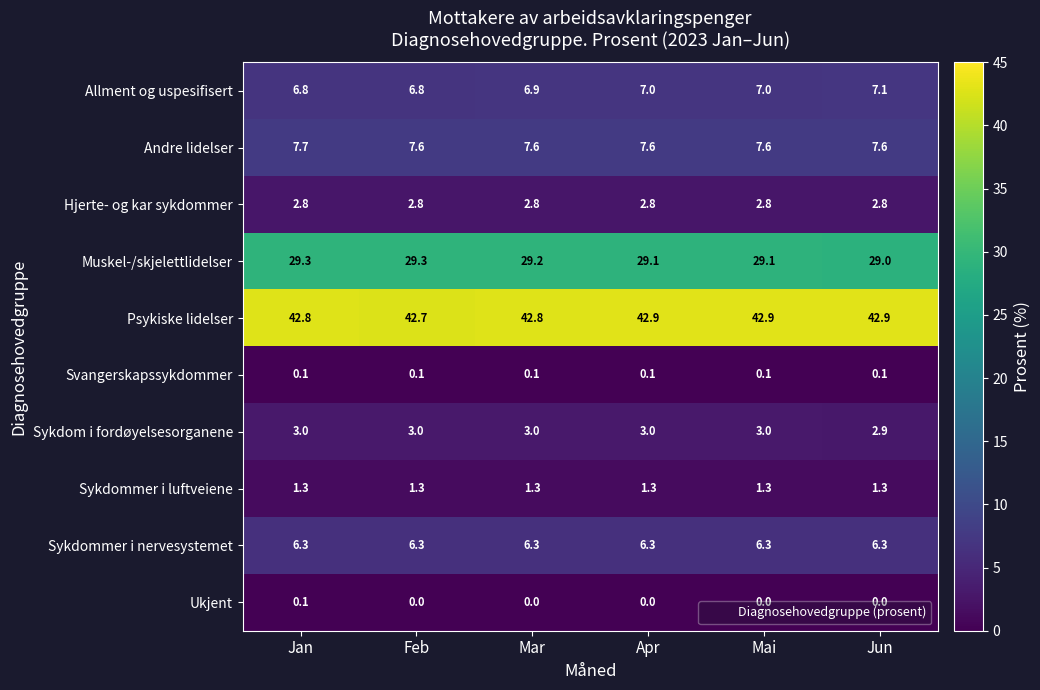

What is the difference between the highest and lowest values at Apr?

42.9